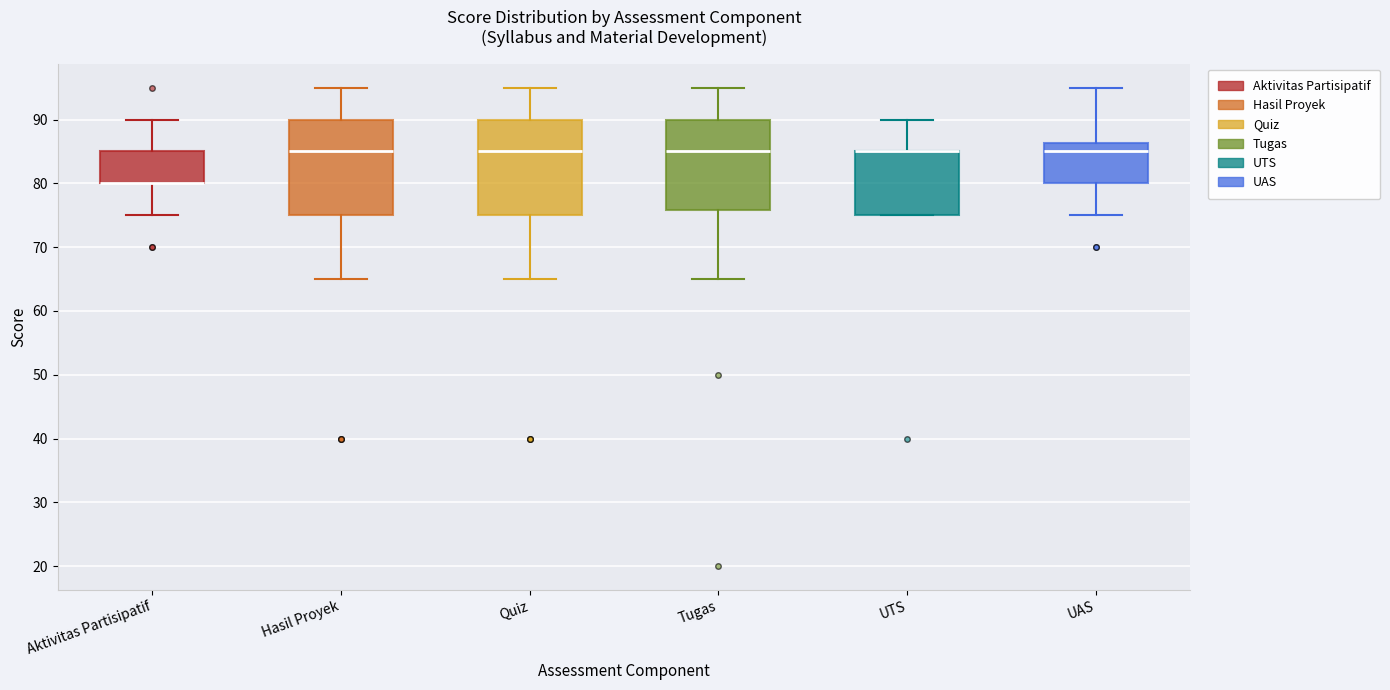

Reading left to right, read every box against the y-axis: the position of its median line, the range the box covers, and the ends of its whiskers. The values are not printed on the chart, so give them approximately, as read against the axis.

Aktivitas Partisipatif: median 80 (drawn on the box's lower edge), box 80 to 85, whiskers 75 to 90
Hasil Proyek: median 85, box 75 to 90, whiskers 65 to 95
Quiz: median 85, box 75 to 90, whiskers 65 to 95
Tugas: median 85, box 76 to 90, whiskers 65 to 95
UTS: median 85 (drawn on the box's upper edge), box 75 to 85, whiskers 75 to 90
UAS: median 85, box 80 to 86, whiskers 75 to 95